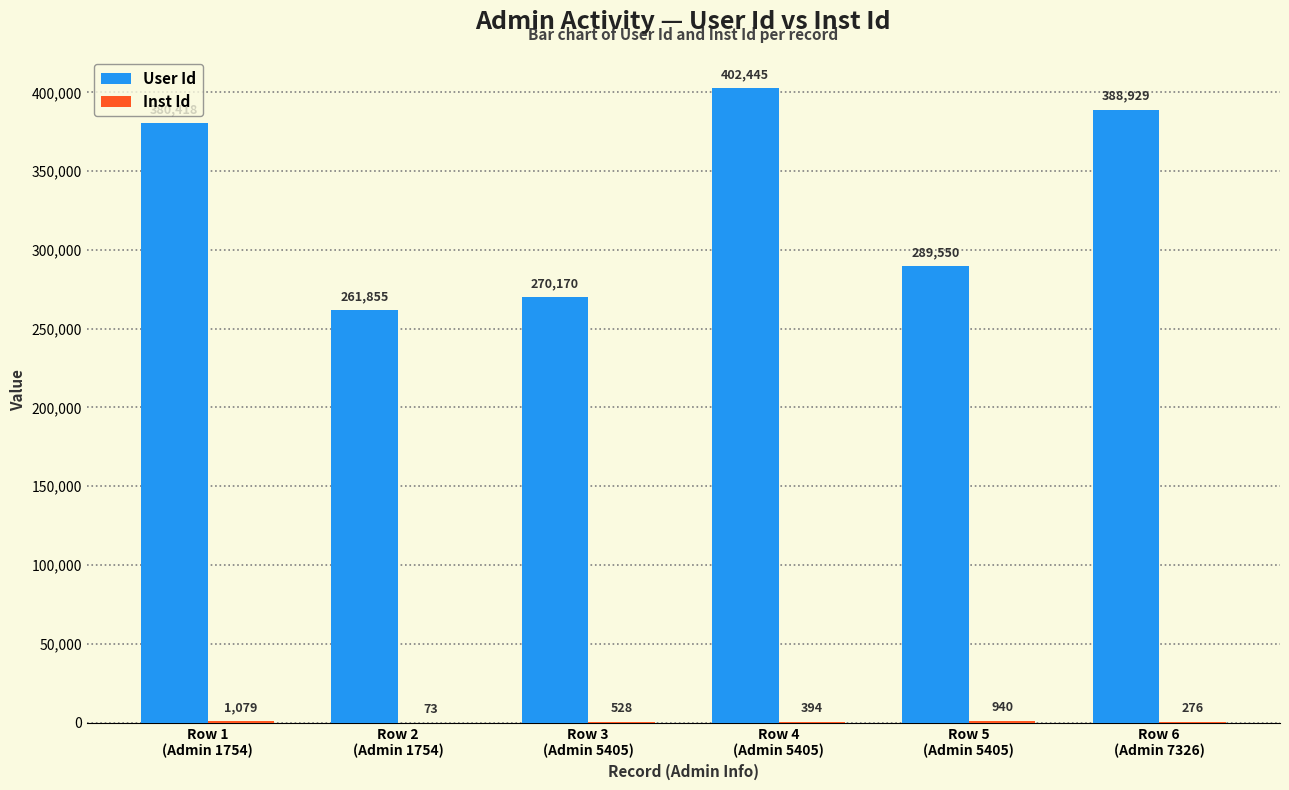

Which series has the largest total across all categories?

User Id